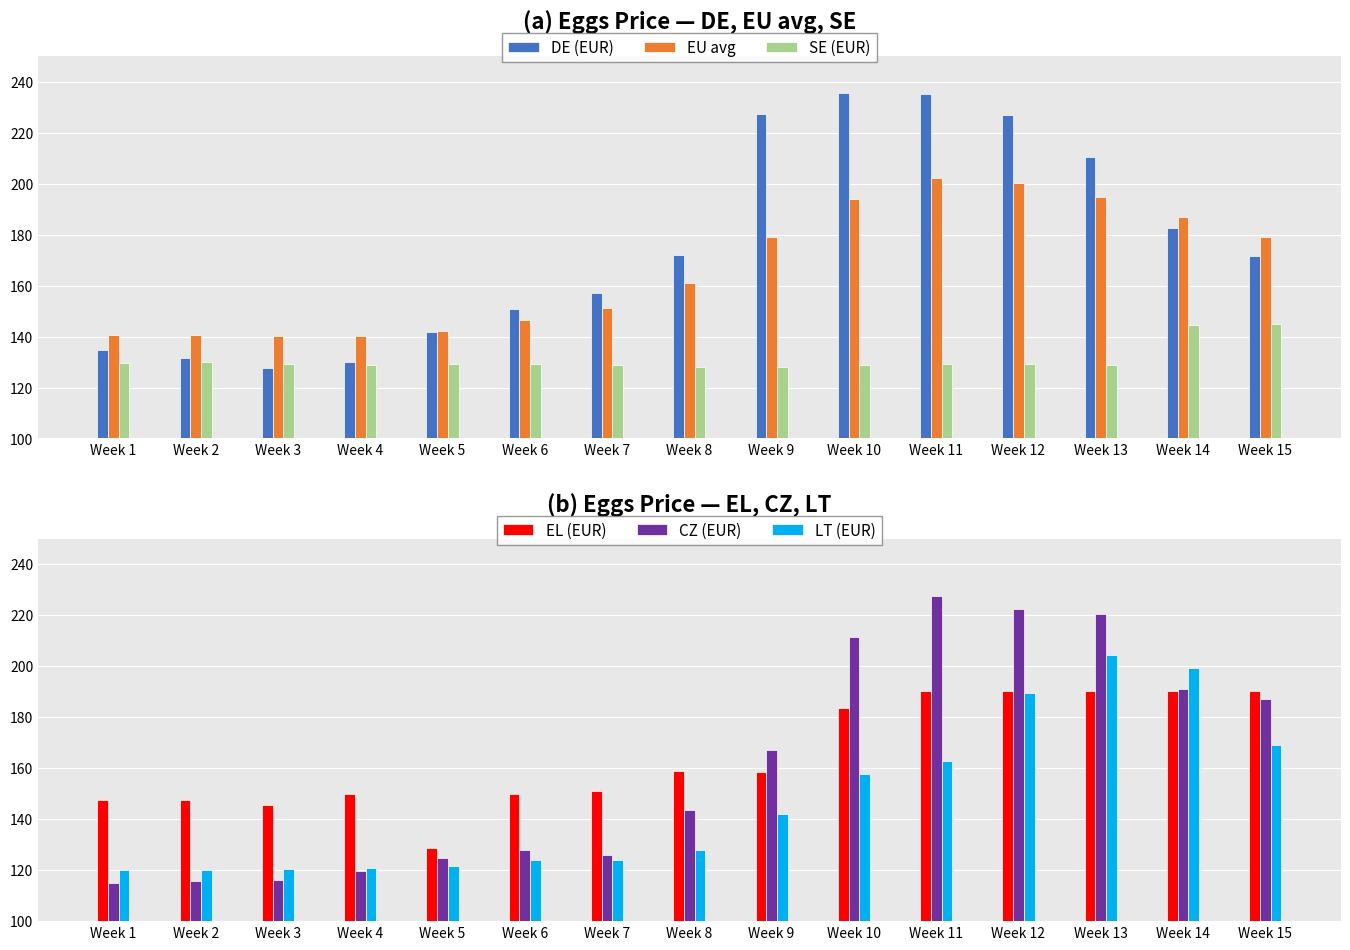

Reading right to left, extract all data points from this chart.

DE (EUR): 171.6	182.7	210.5	226.7	235.3	235.5	227.1	171.8	156.9	150.6	141.6	130.1	127.7	131.6	134.8
EU avg: 179.0	186.9	194.8	200.3	202.1	193.9	179.0	160.9	151.0	146.3	142.1	140.2	140.1	140.7	140.7
SE (EUR): 145.1	144.5	128.8	129.2	129.1	128.9	128.0	127.9	129.0	129.1	129.2	128.8	129.2	129.8	129.5
EL (EUR): 190.4	190.4	190.4	190.4	190.4	183.5	158.5	158.8	151.2	149.8	128.7	149.8	145.4	147.4	147.4
CZ (EUR): 187.1	190.9	220.3	222.5	227.7	211.3	167.2	143.7	126.0	127.9	124.9	119.8	116.0	115.9	114.8
LT (EUR): 169.0	199.4	204.4	189.3	163.0	157.7	142.2	128.0	124.0	123.9	121.7	120.8	120.5	119.9	120.1